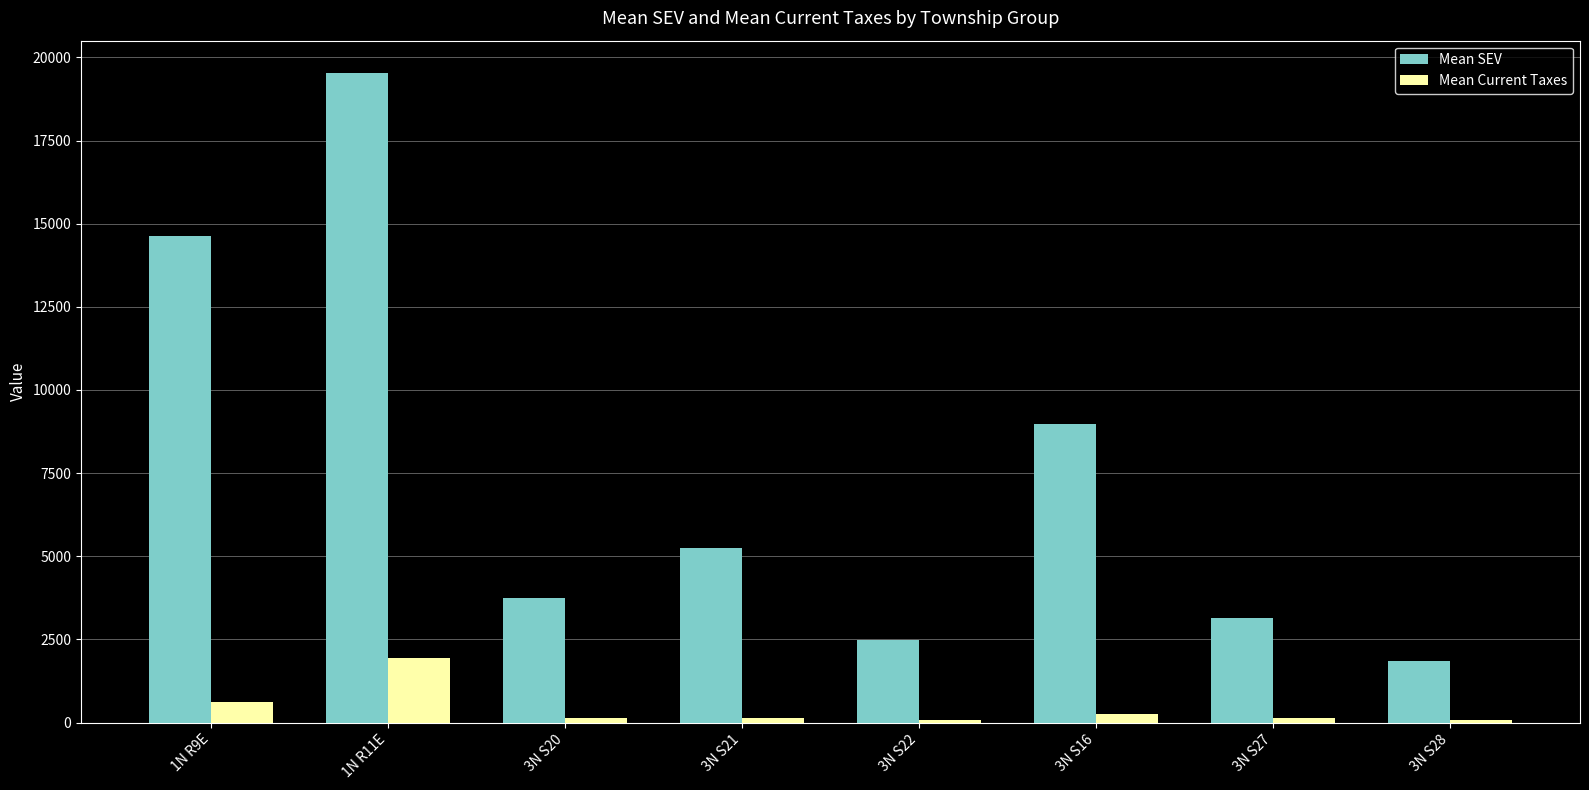

What is the difference between the highest and lowest values at 3N S22?

2391.3